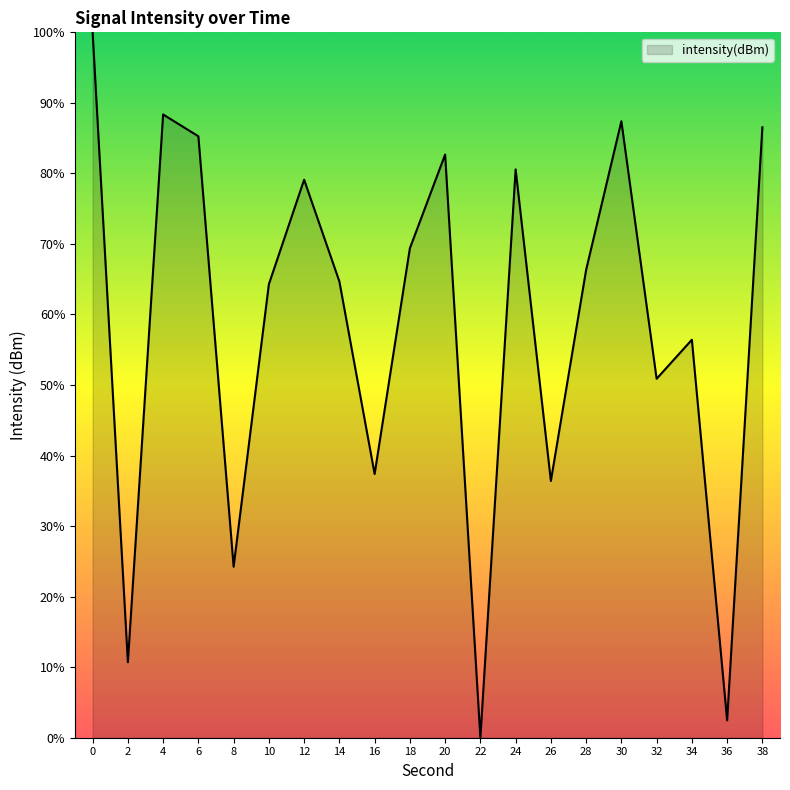

Is it true that the value at 28 is 66.3?

True